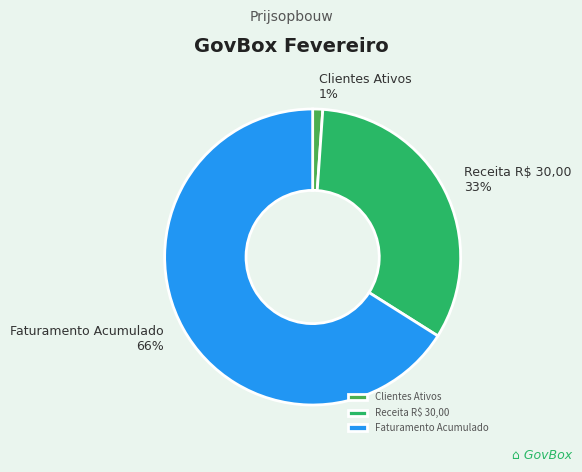

Rank the categories by value from highest to lowest.

Faturamento Acumulado, Receita R$ 30,00, Clientes Ativos